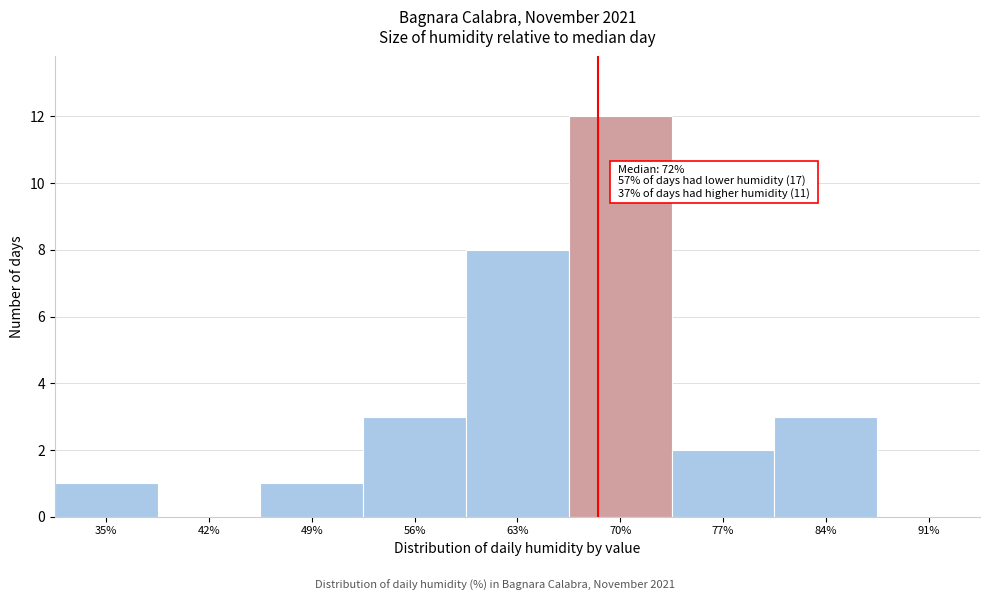

Reading left to right, list all the values displayed in this chart.

35%=1	42%=0	49%=1	56%=3	63%=8	70%=12	77%=2	84%=3	91%=0